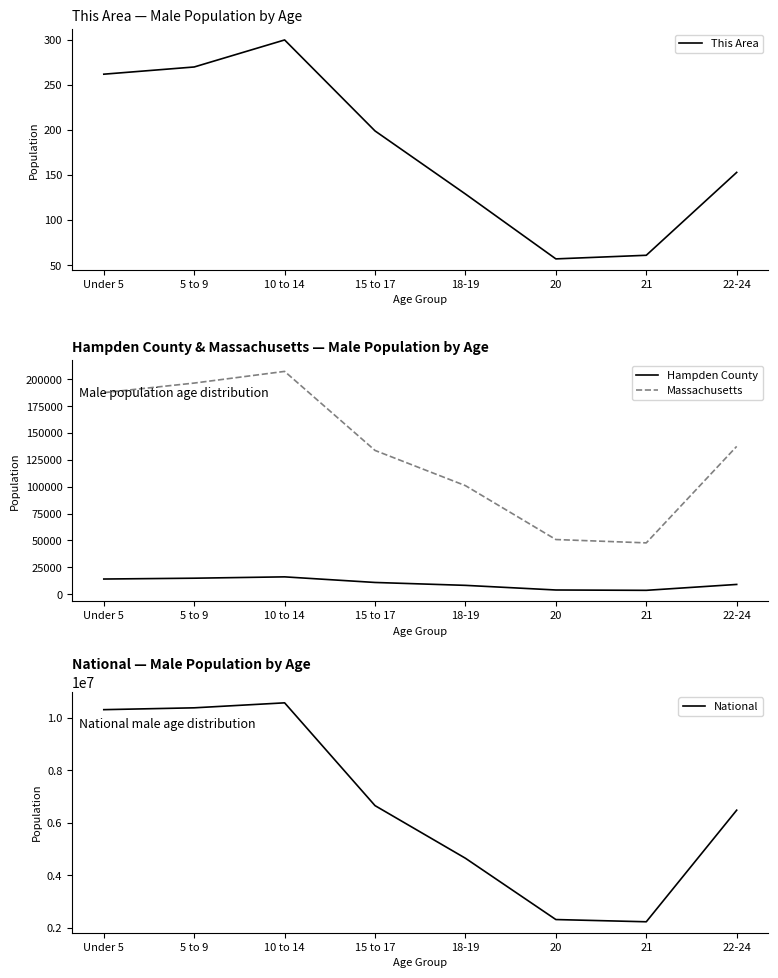

How many data points in Hampden County are above 10923?

3